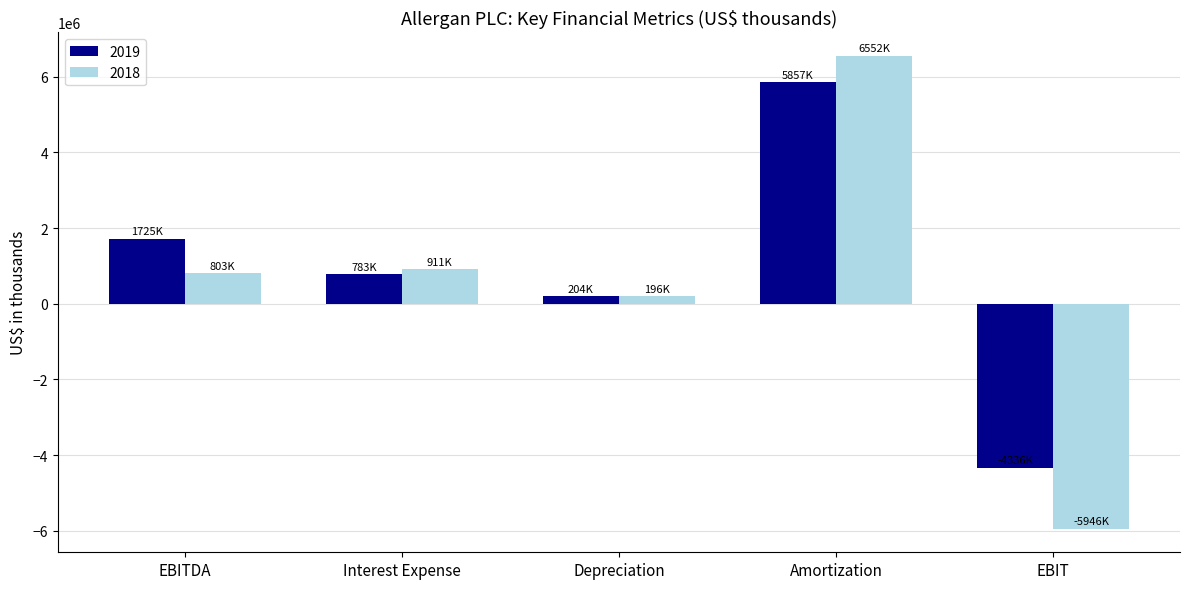

Reading left to right, what are all the values shown in this chart?

2019: 1725400	783000	204500	5856600	-4335700
2018: 802900	911200	196300	6552300	-5945700